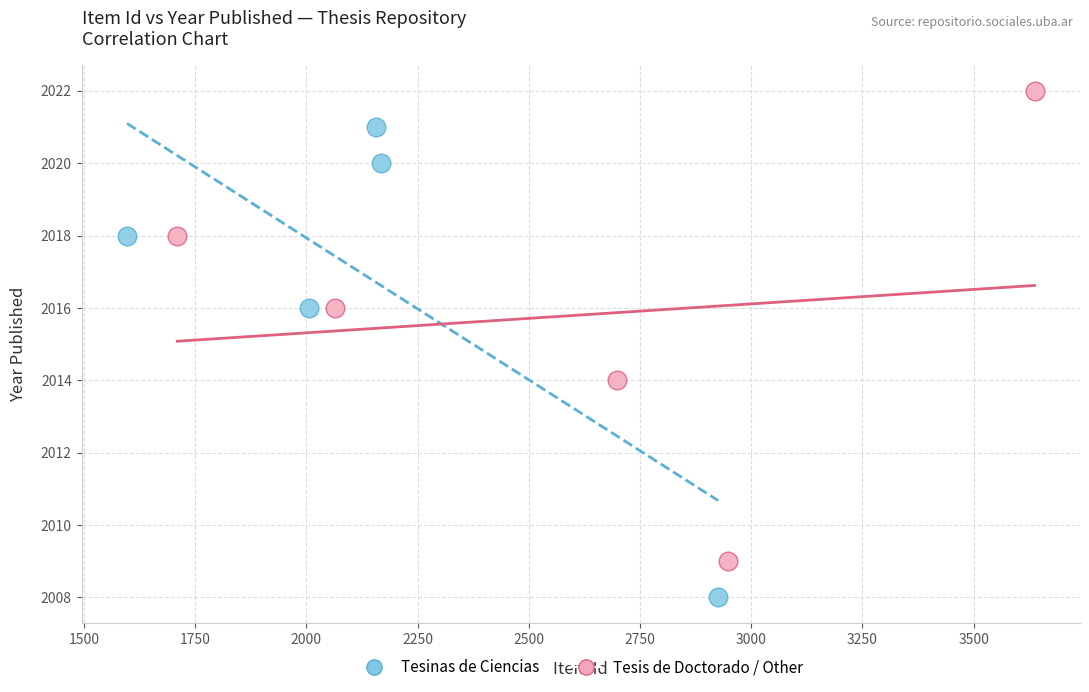

Which series contains the highest Y value?

Tesis de Doctorado / Other